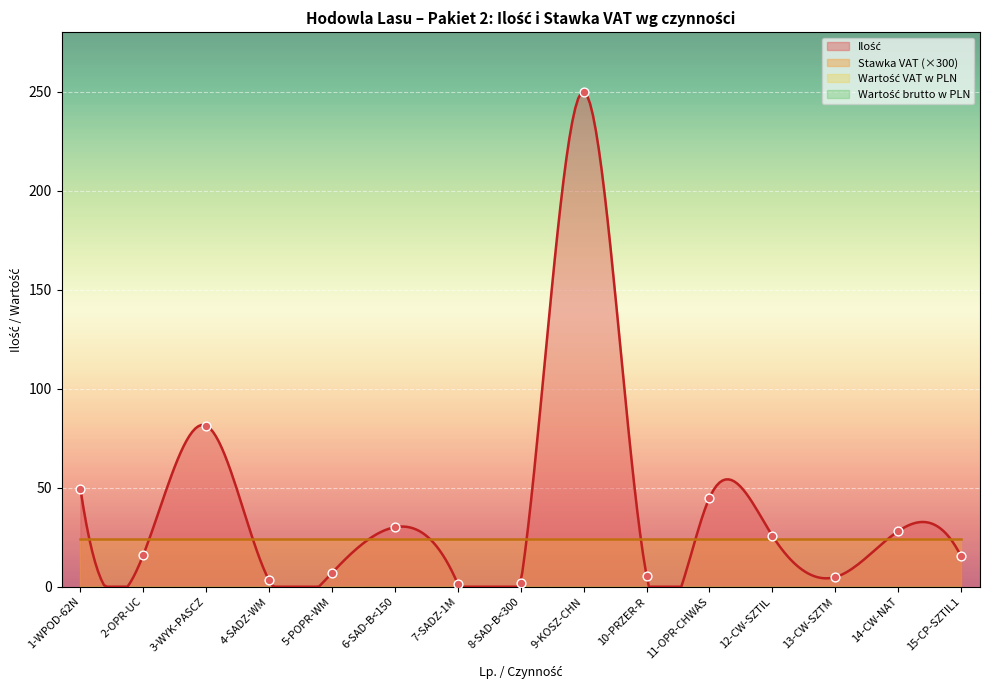

Which series contains the lowest Y value?

Wartość VAT w PLN